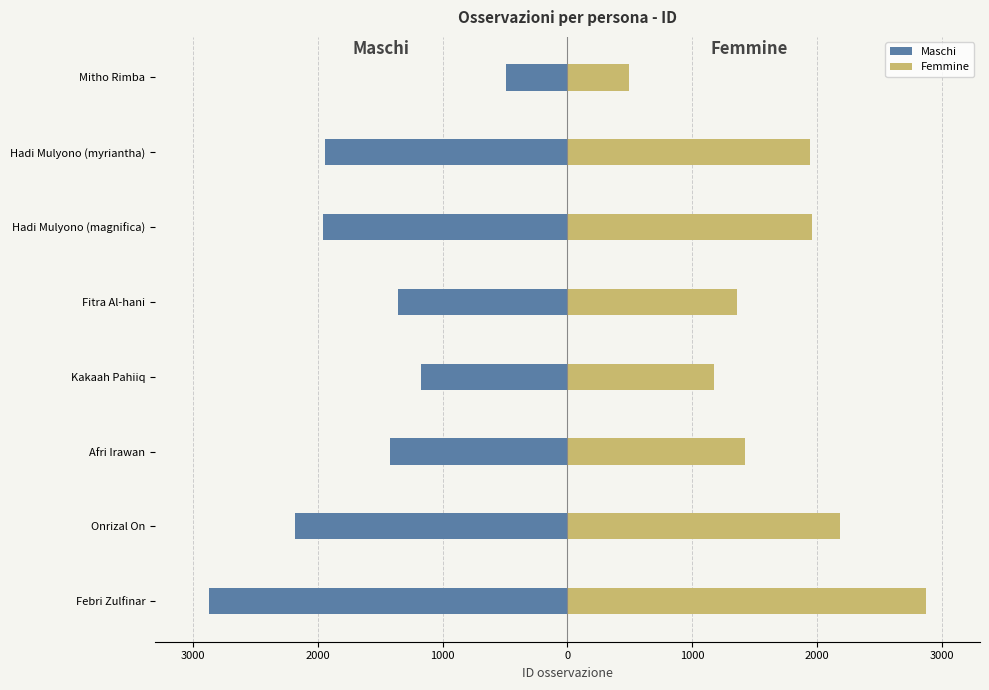

At how many categories does at least one series exceed 2043?

2